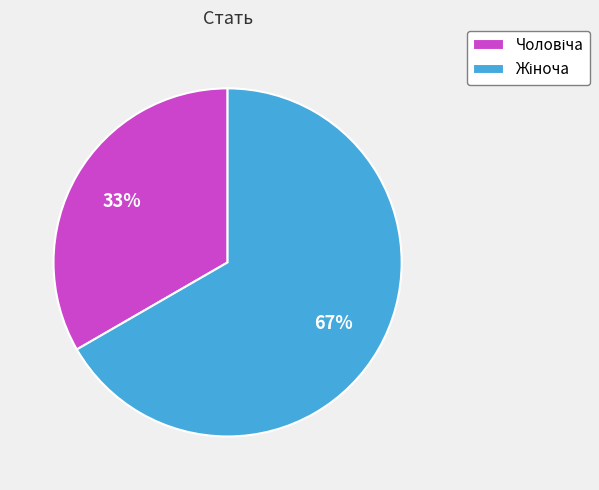

Is there a majority slice in this chart?

Yes